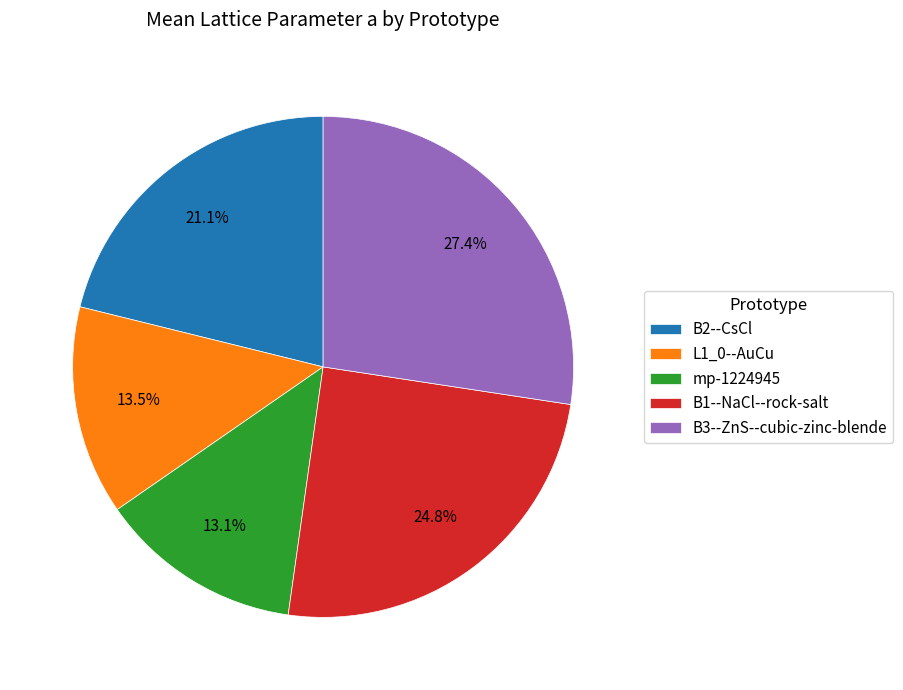

Does any single category account for the majority?

No